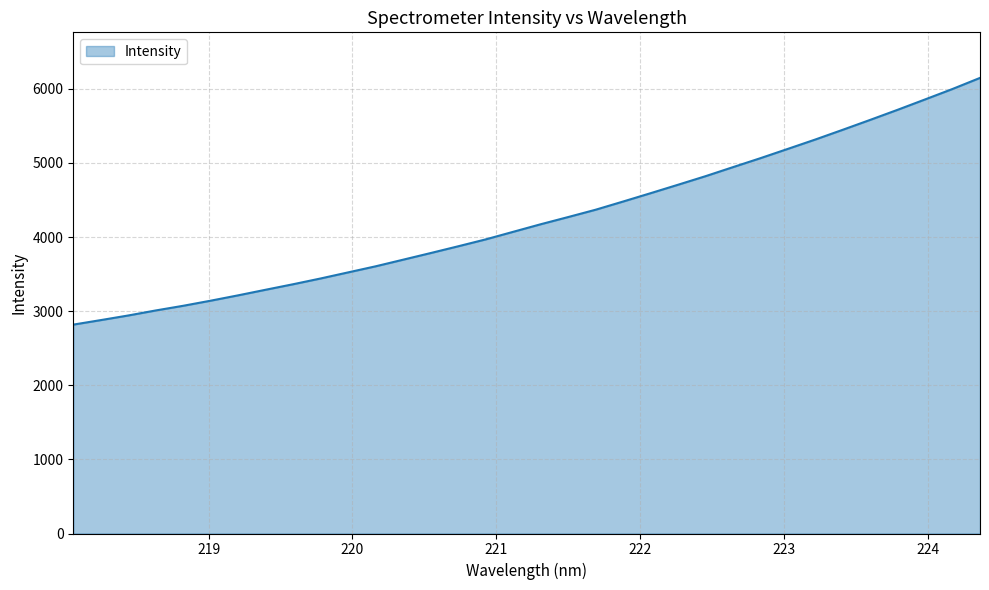

How many values are below 4172?

17